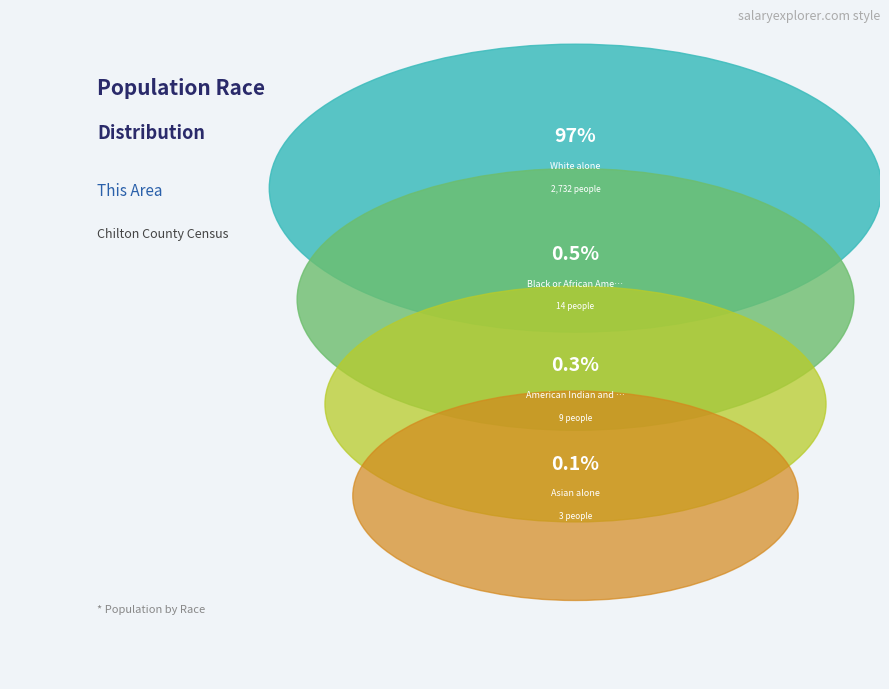

Does American Indian and Alaska Native represent more than half of the total?

No